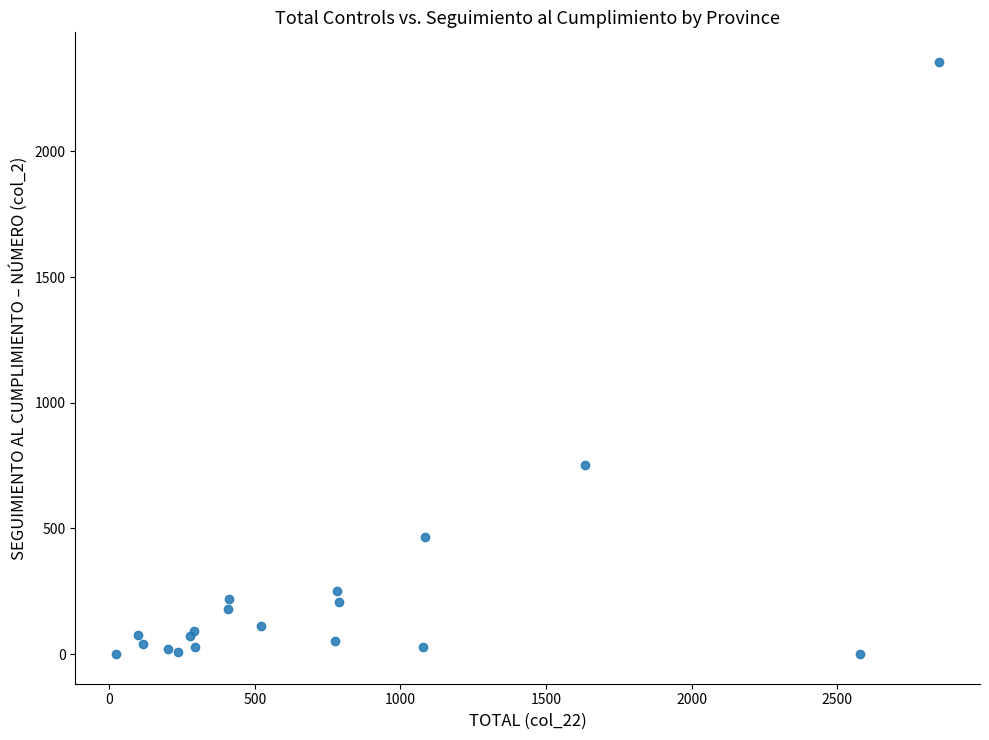

What Y value in the scatter plot is closest to 1178?

753